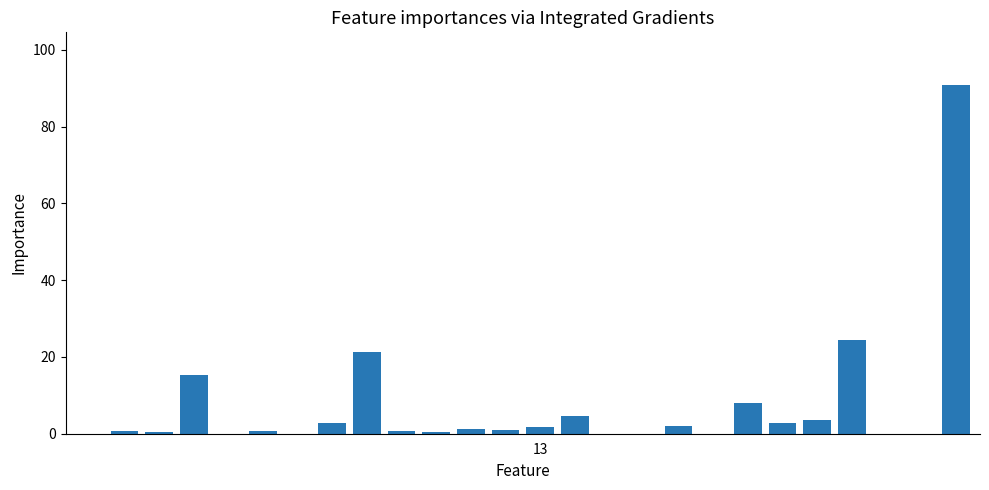

Count the number of categories in the chart.

26